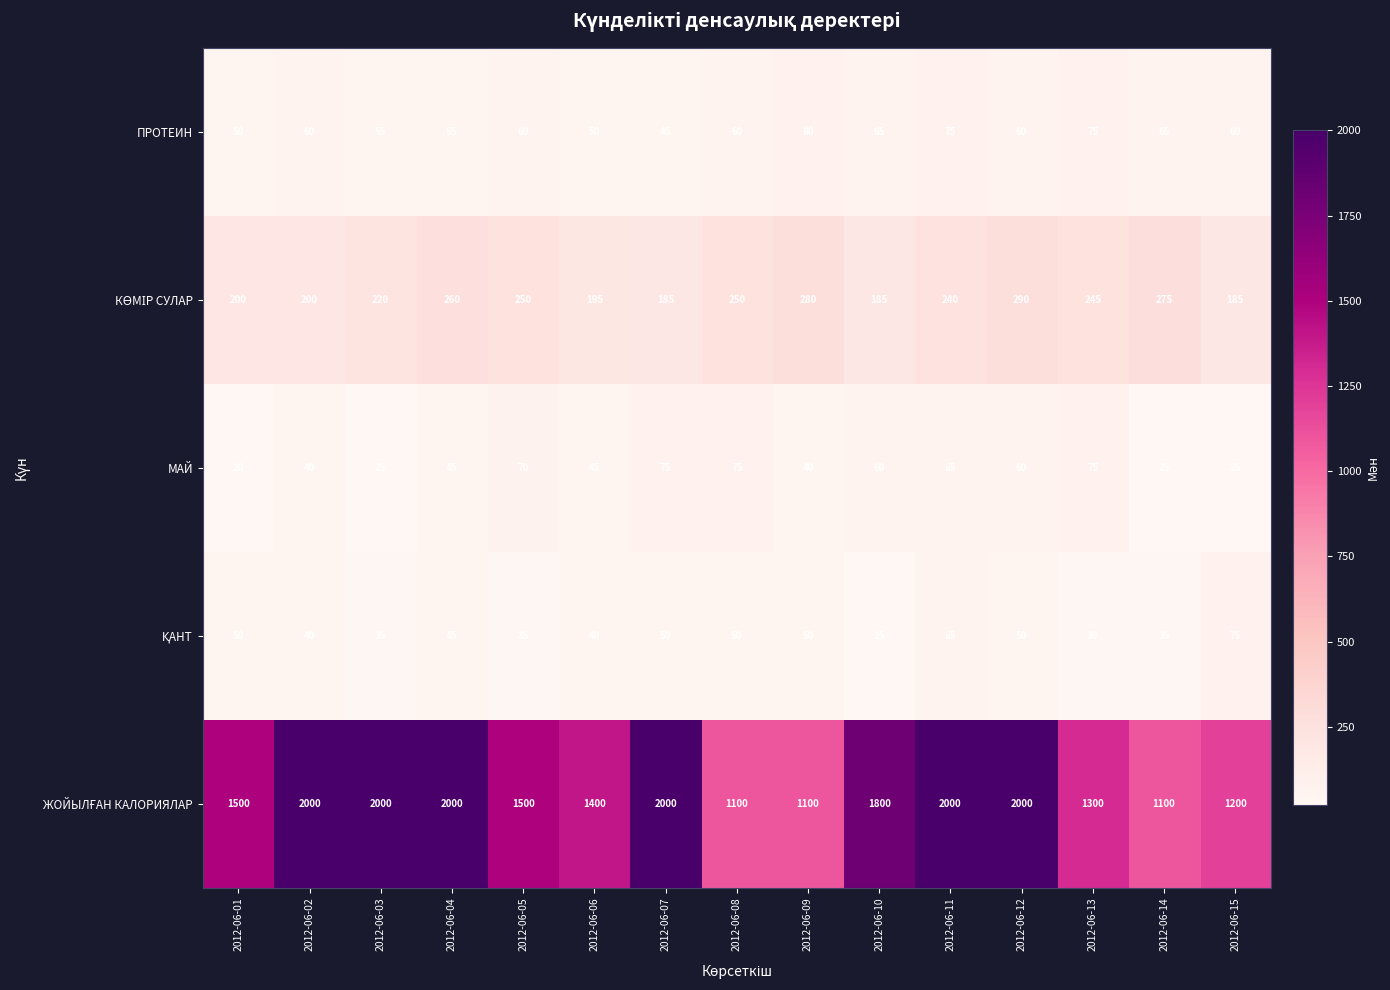

What is the average value of the МАЙ series?

50